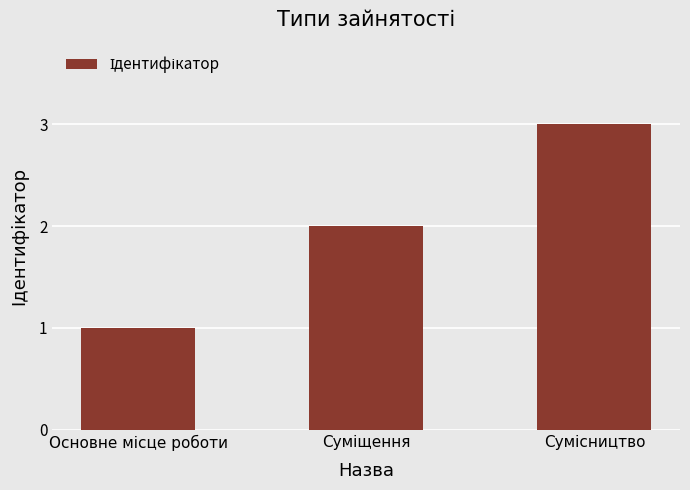

What is the maximum value shown in the chart?

3